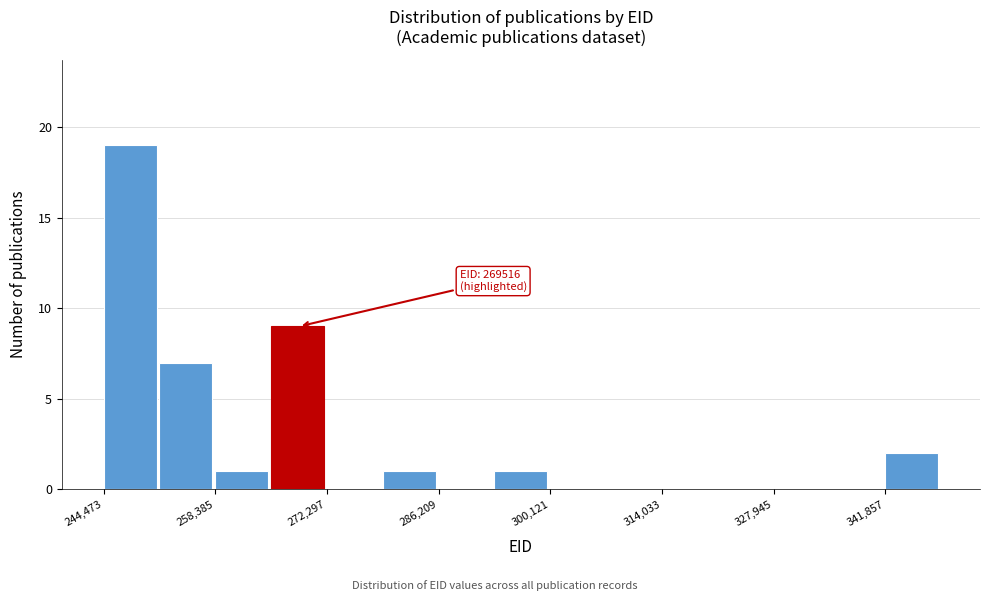

Read against the x-axis, roughly where is the centre of the tallest bar?

248000